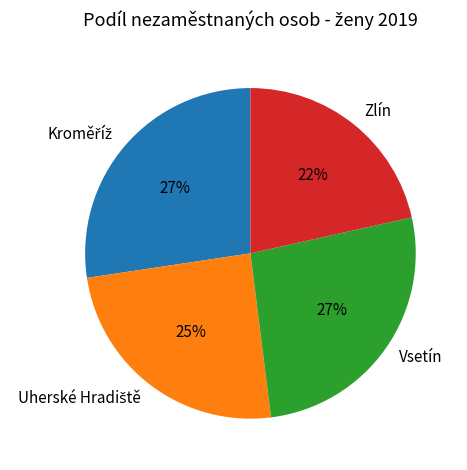

How many segments does this pie chart have?

4